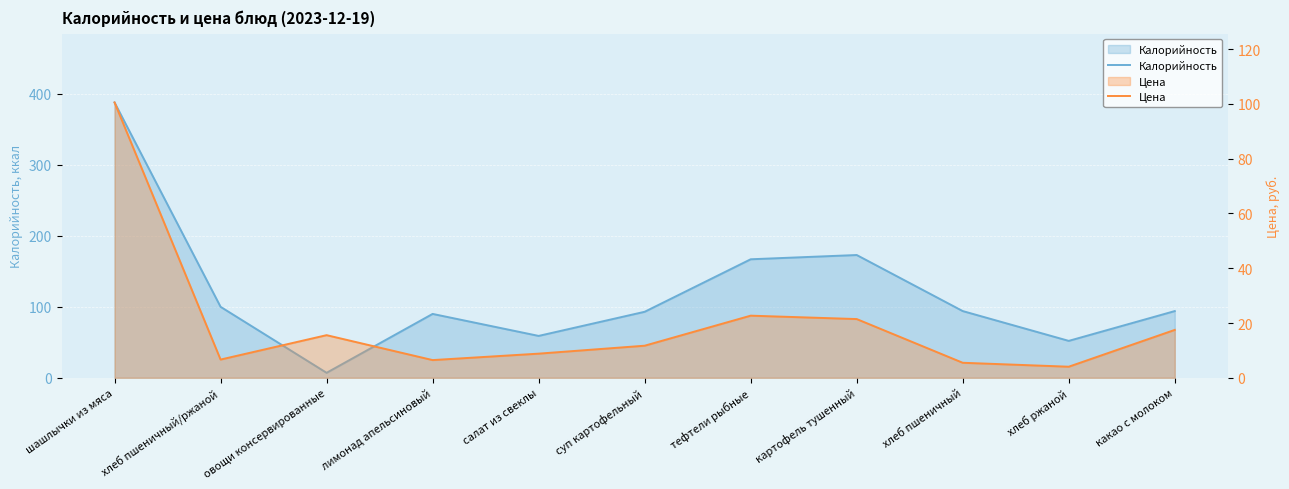

What is the sum of all Калорийность values?

1317.0